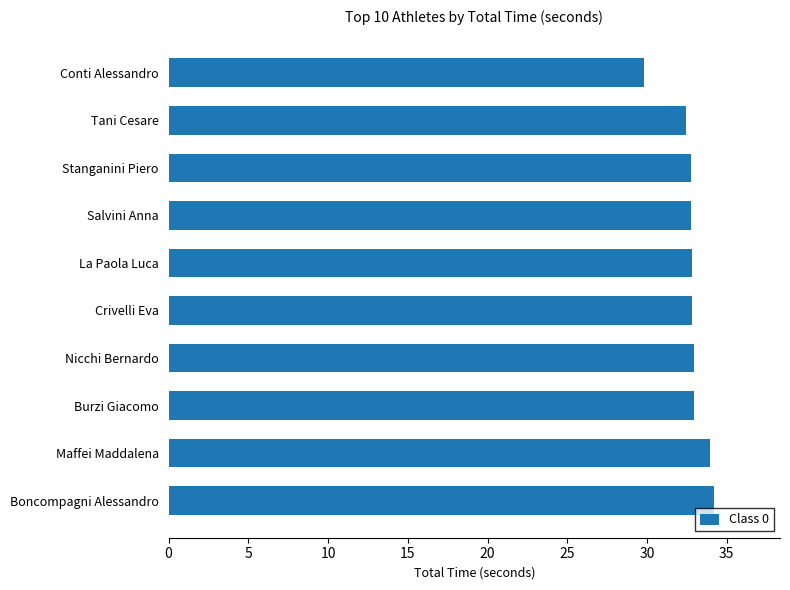

What is the change in value from Maffei Maddalena to Stanganini Piero?

-1.2